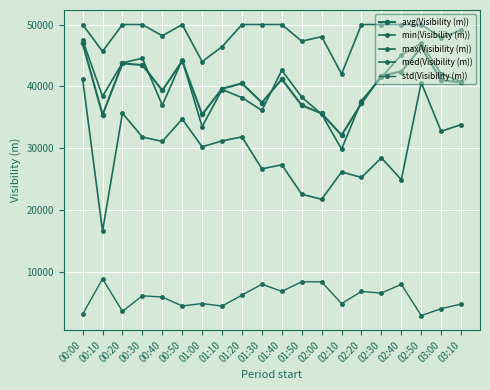

How many data points does each series have?

20